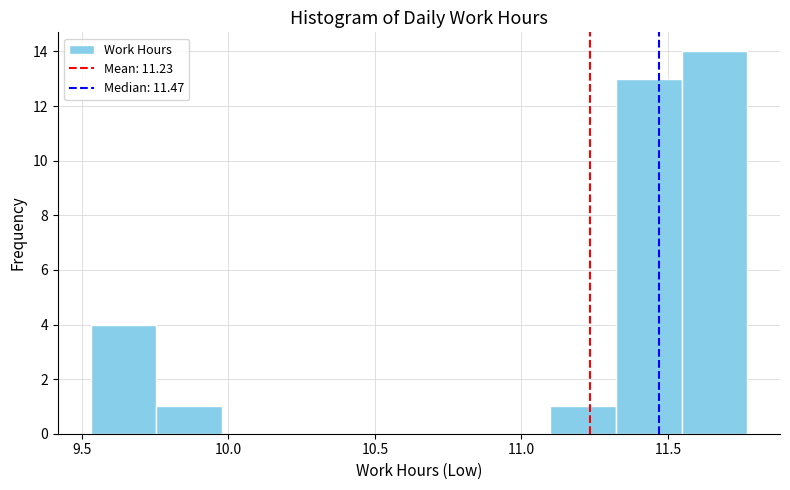

Reading left to right, list every bar in this chart as the range it spans on the x-axis followed by its height. Neither the bar edges nor the heights are printed on the chart, so give them approximately, as read against the axes.

9.55 to 9.75: 4
9.75 to 10.00: 1
10.00 to 10.20: 0
10.20 to 10.45: 0
10.45 to 10.65: 0
10.65 to 10.85: 0
10.85 to 11.10: 0
11.10 to 11.30: 1
11.30 to 11.55: 13
11.55 to 11.75: 14